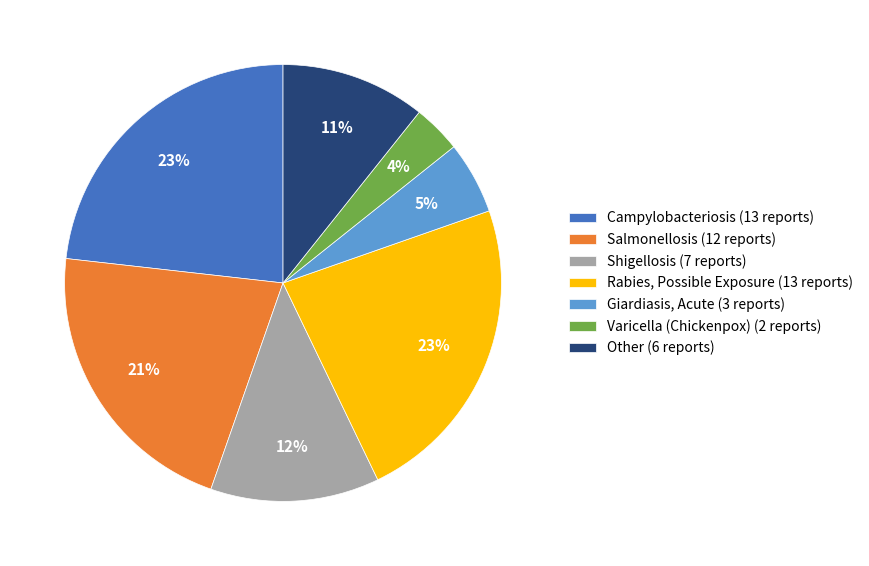

To the nearest percent, what is the average slice percentage?

14%